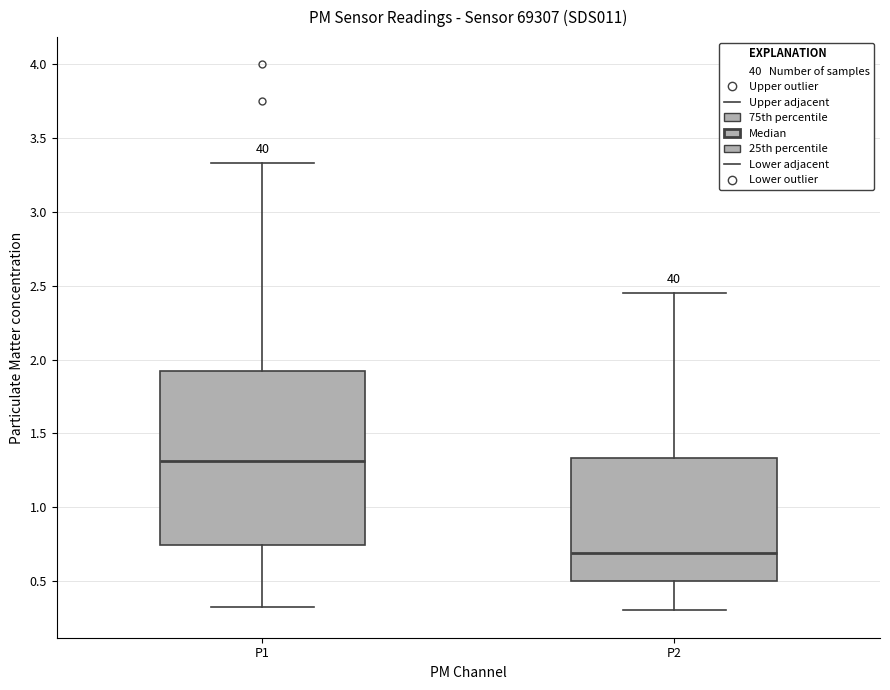

Where is the lower edge of the box for P1 on the y-axis? The values are not printed on the chart, so give them approximately, as read against the axis.

0.75